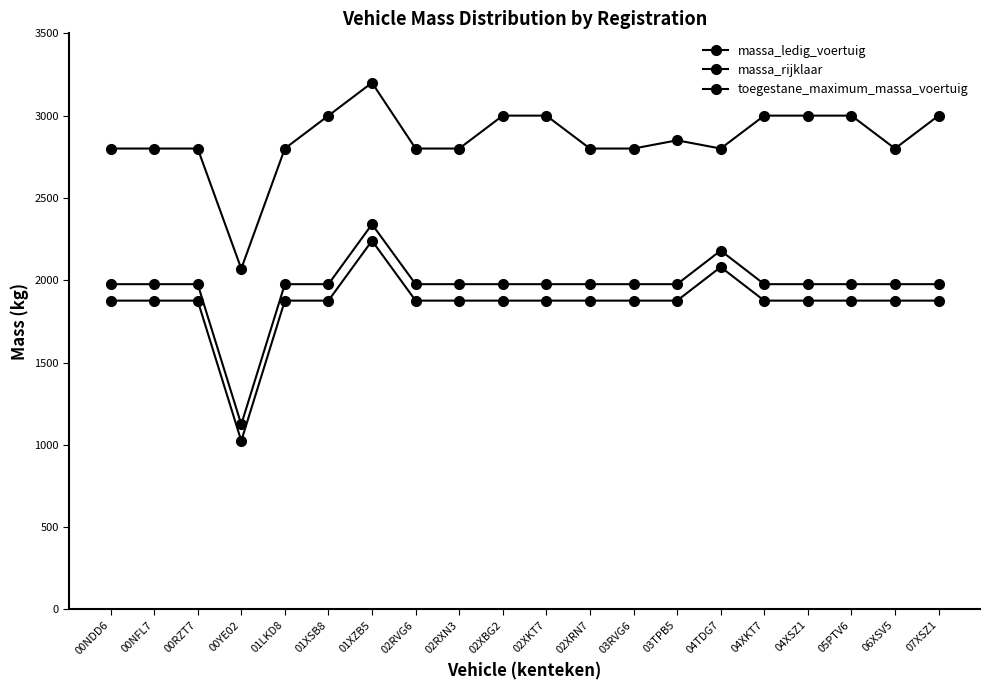

At which category does massa_rijklaar reach its first local valley?

00YE02